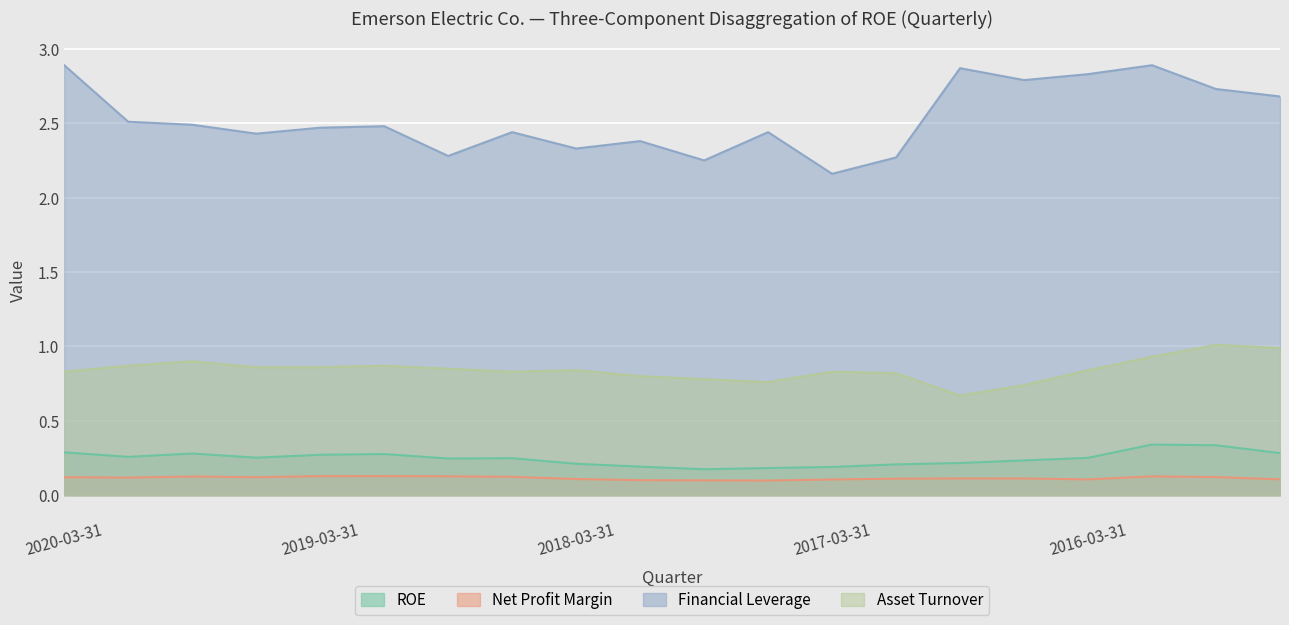

The Asset Turnover series shows 0.8 at 2018-03-31. True or false?

True